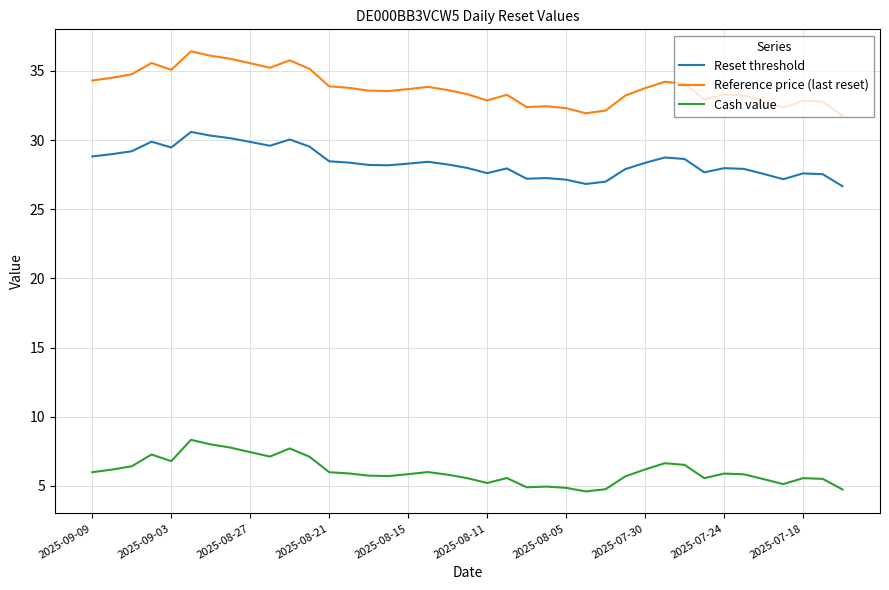

What is the maximum value for Cash value?

8.3